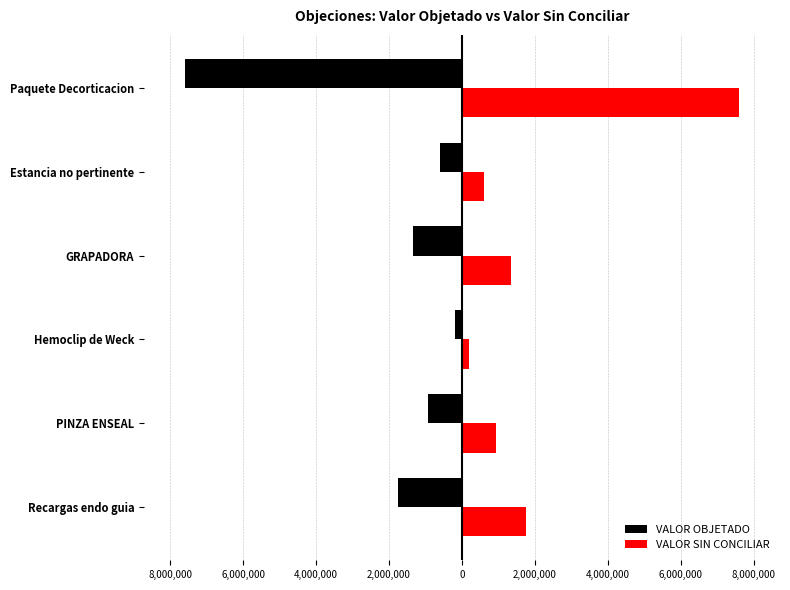

What are all the series names shown in the legend?

VALOR OBJETADO, VALOR SIN CONCILIAR